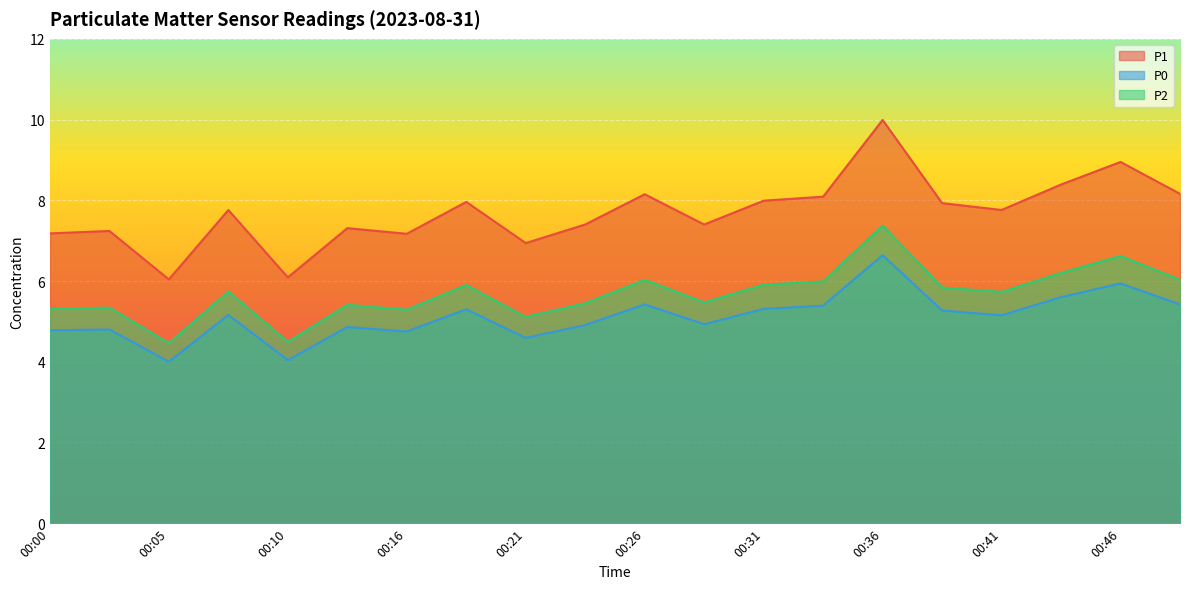

What is the sum of all P1 values?

153.9